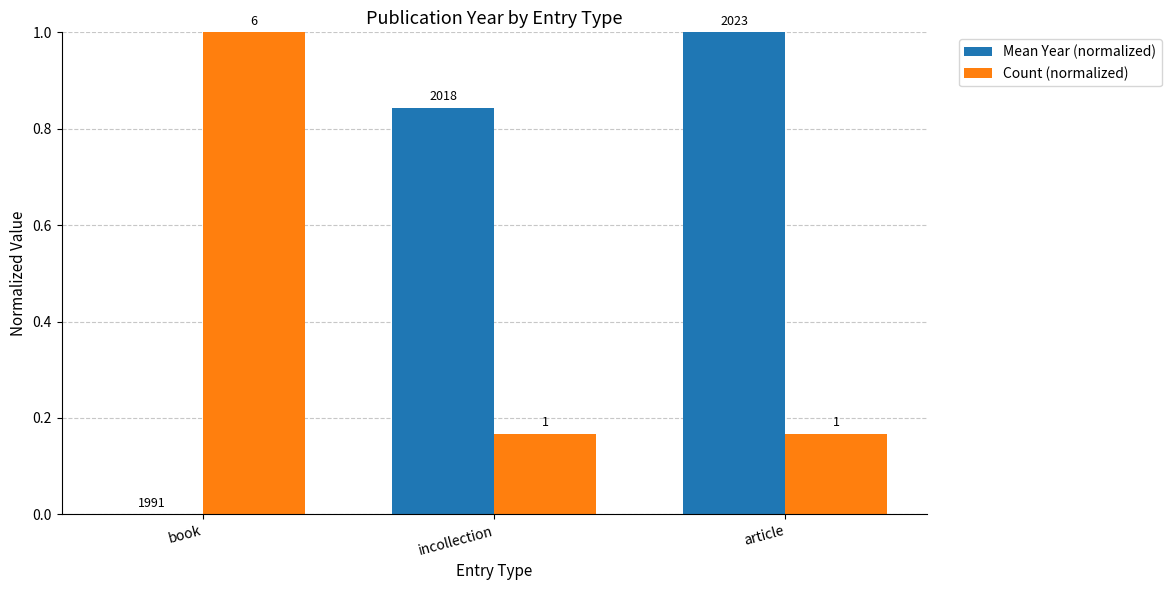

What are all the series names shown in the legend?

Mean Year (normalized), Count (normalized)